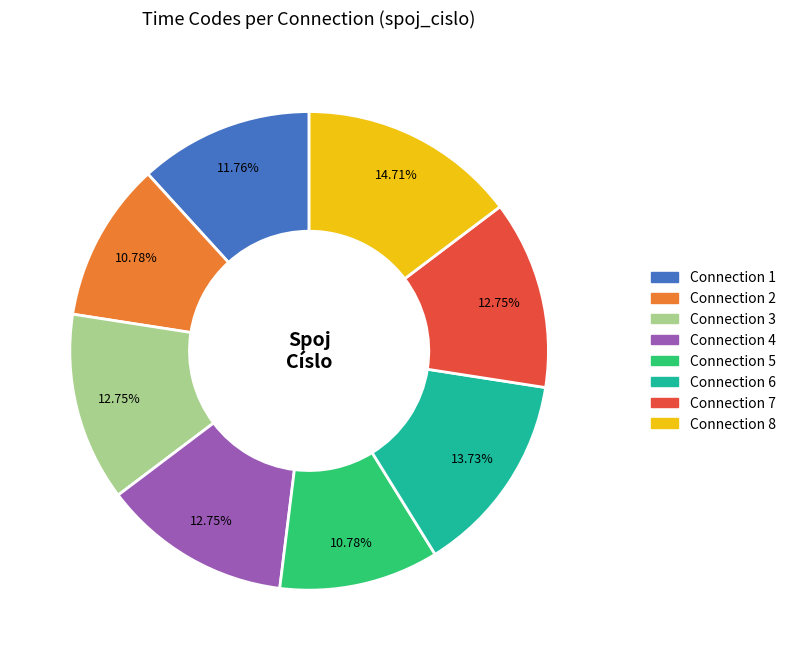

How many segments does this pie chart have?

8